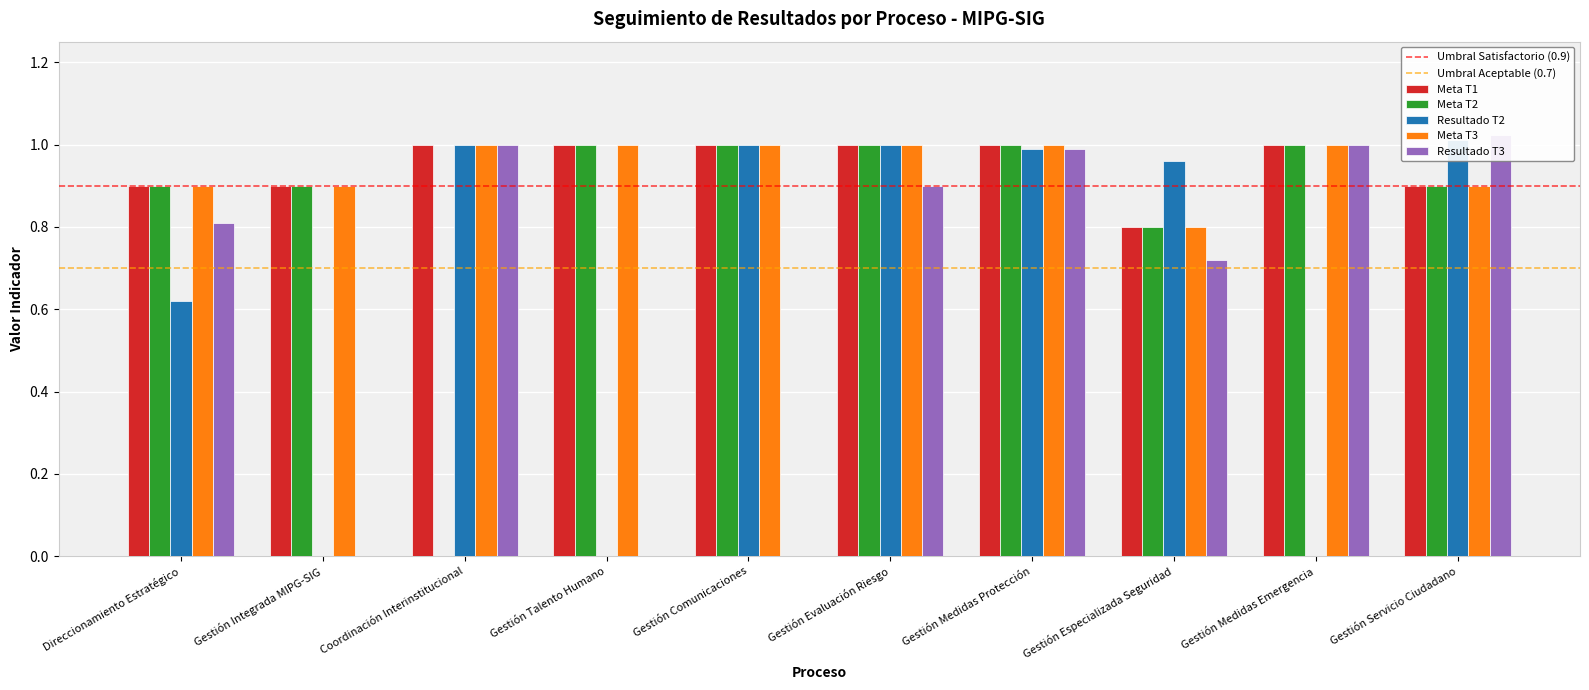

How many groups of bars are there?

10